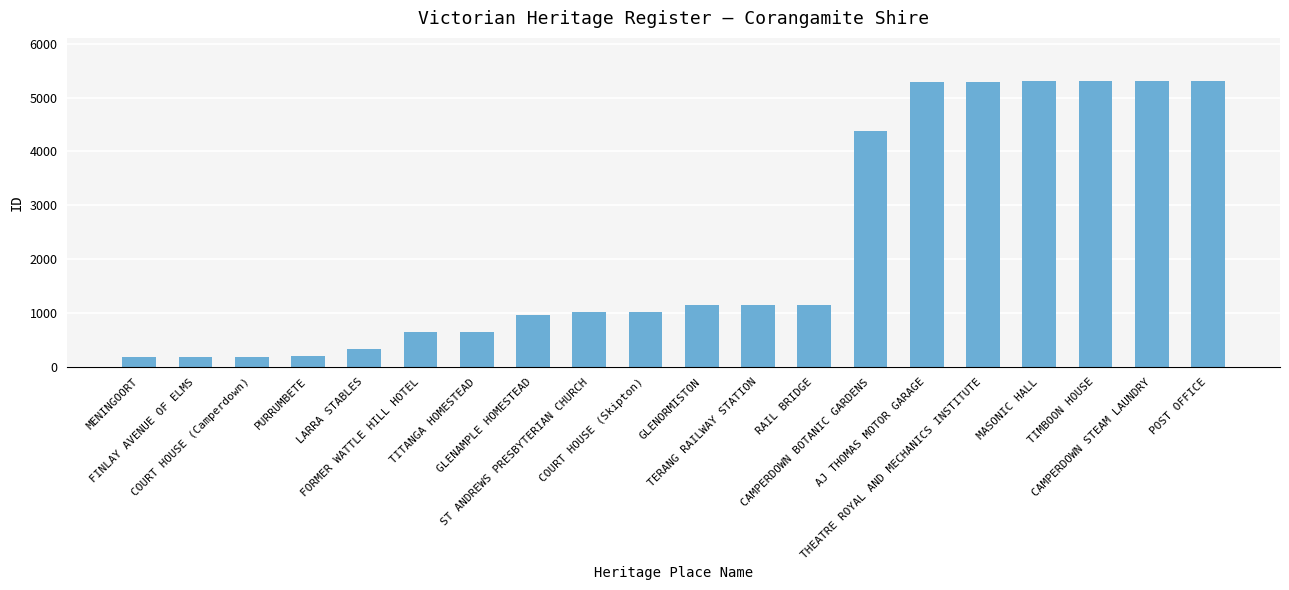

What is the ratio of the value at PURRUMBETE to the value at GLENORMISTON?

0.2